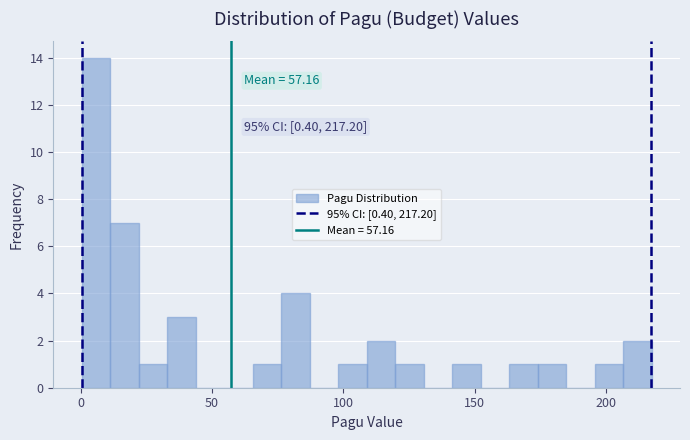

Read against the x-axis, roughly where is the centre of the tallest bar?

5